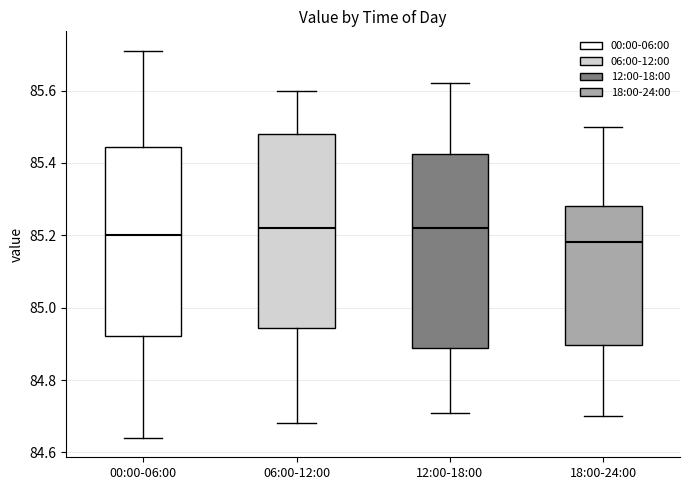

Where is the lower edge of the box for 12:00-18:00 on the y-axis? The values are not printed on the chart, so give them approximately, as read against the axis.

84.88